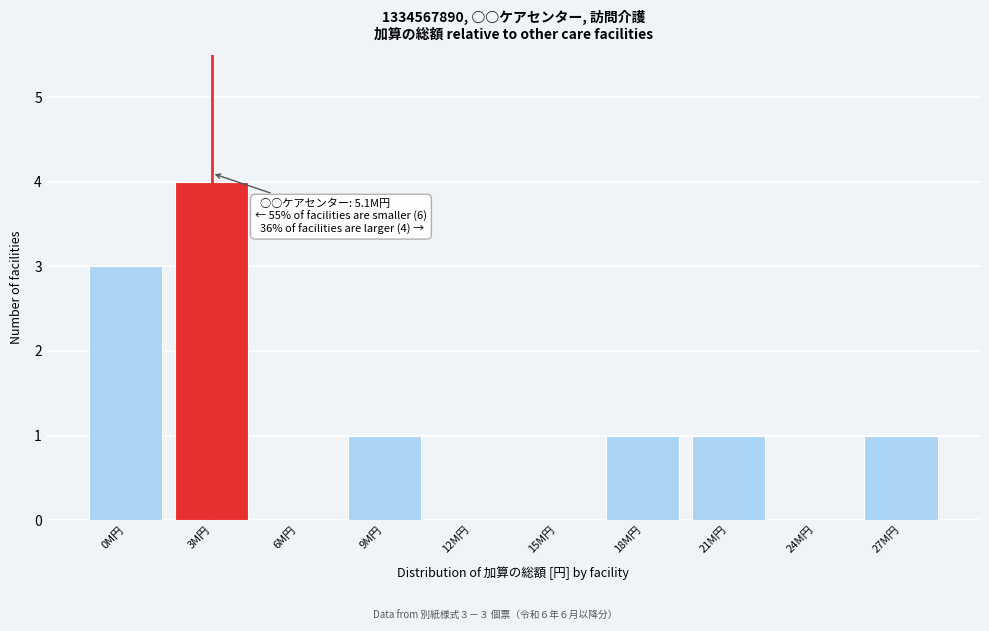

Reading right to left, list all the values displayed in this chart.

27M円=1	24M円=0	21M円=1	18M円=1	15M円=0	12M円=0	9M円=1	6M円=0	3M円=4	0M円=3